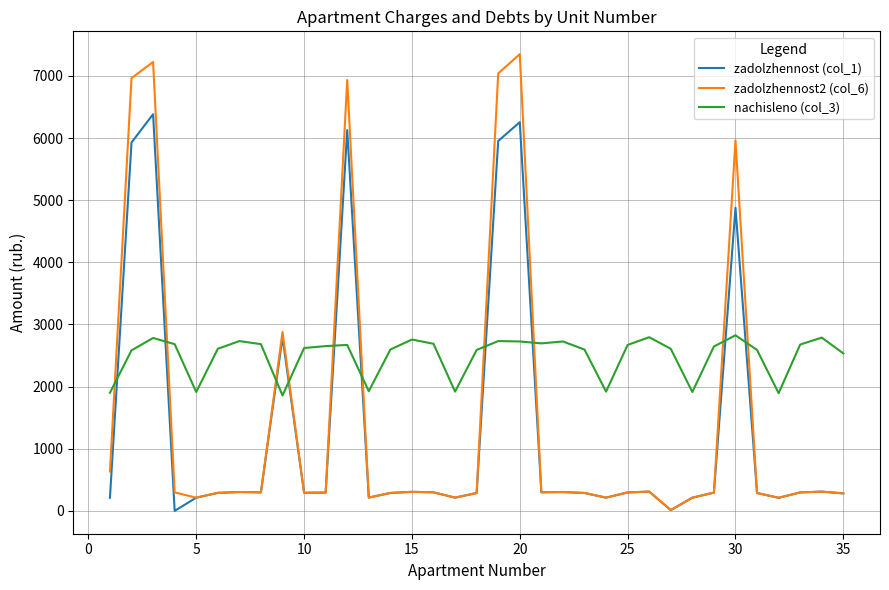

List the series in order of their peak value, lowest first.

nachisleno (col_3), zadolzhennost (col_1), zadolzhennost2 (col_6)